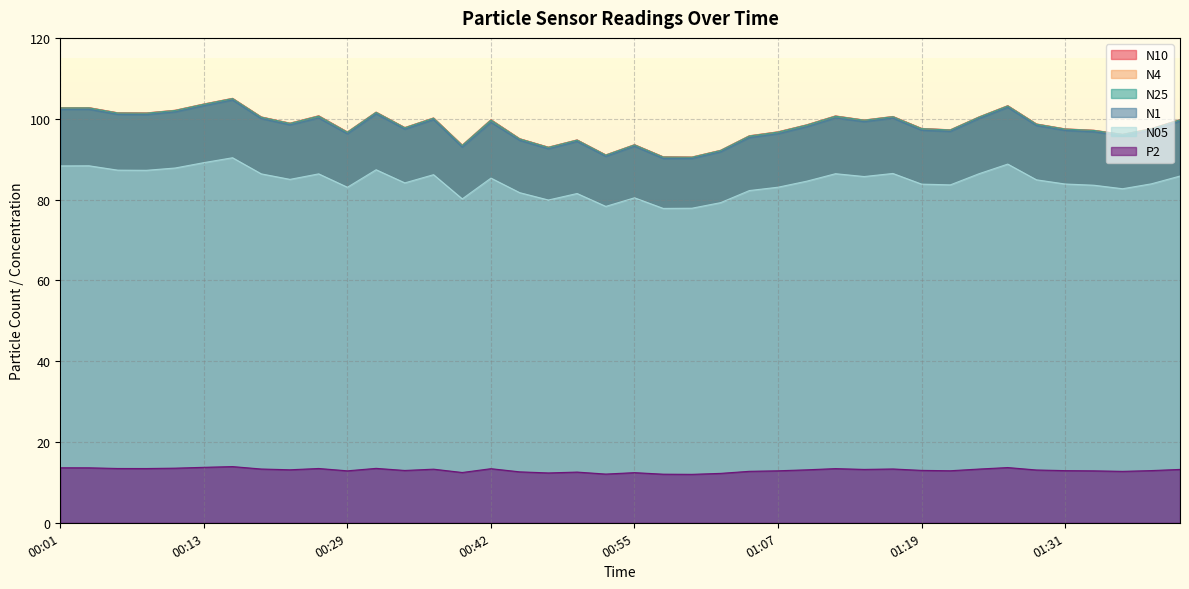

Which series changed the most between 01:19 and 01:22?

N4